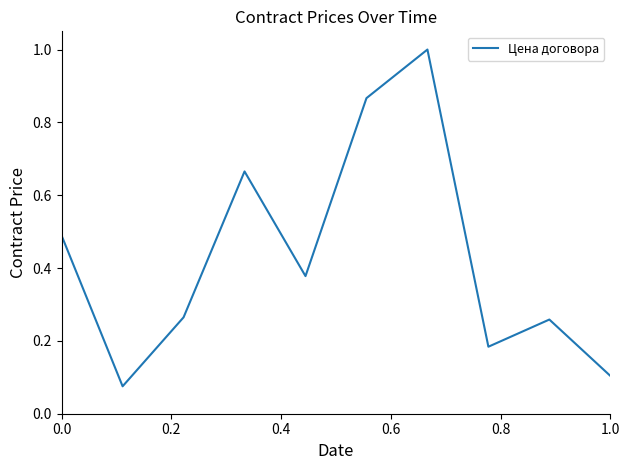

What is the maximum value shown in the chart?

1.0